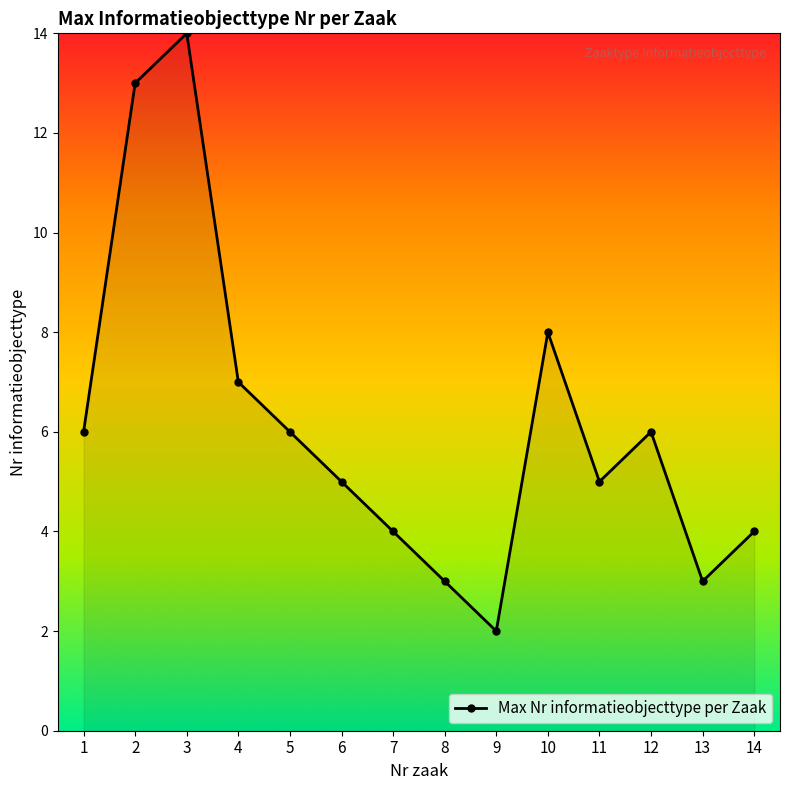

How many distinct data groups are displayed?

1